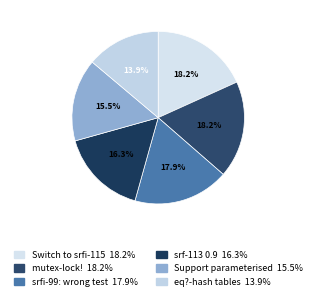

Count the number of slices in the pie.

6